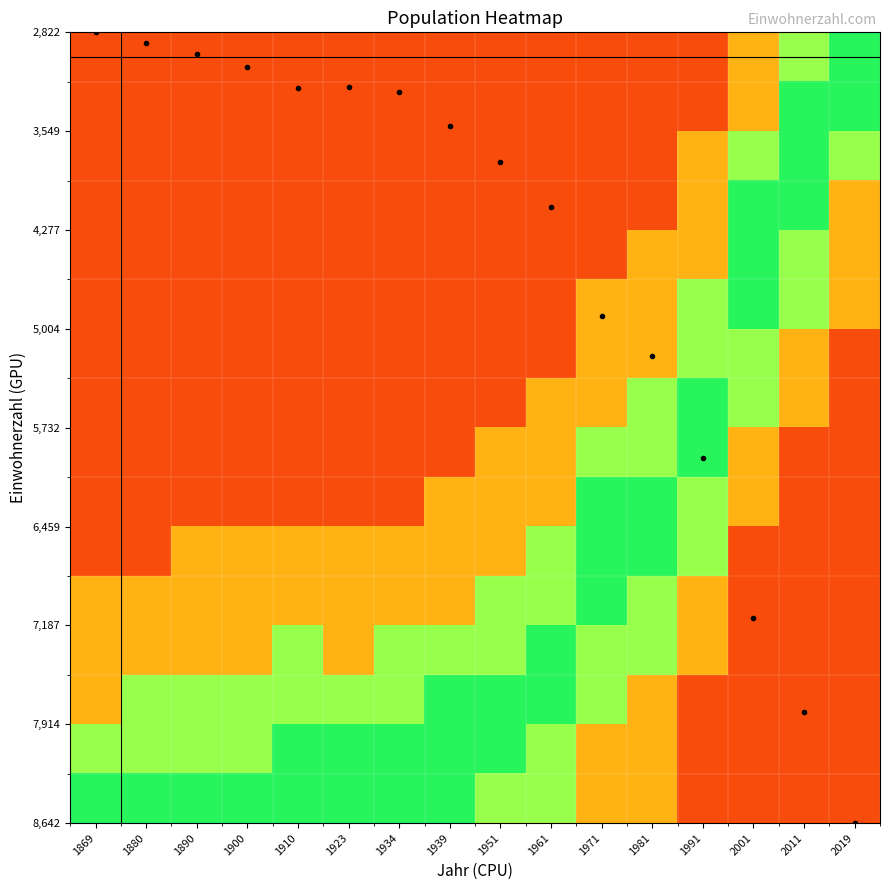

At which category does the chart reach its minimum across all series?

1869